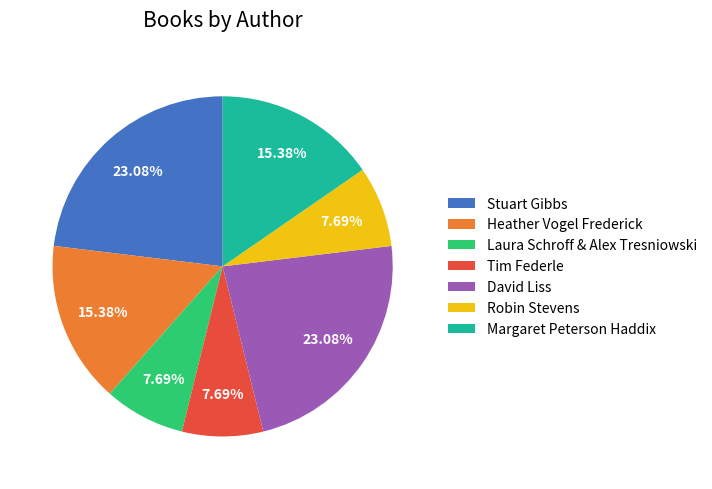

What is the ratio of the value at Stuart Gibbs to the value at Heather Vogel Frederick?

1.5